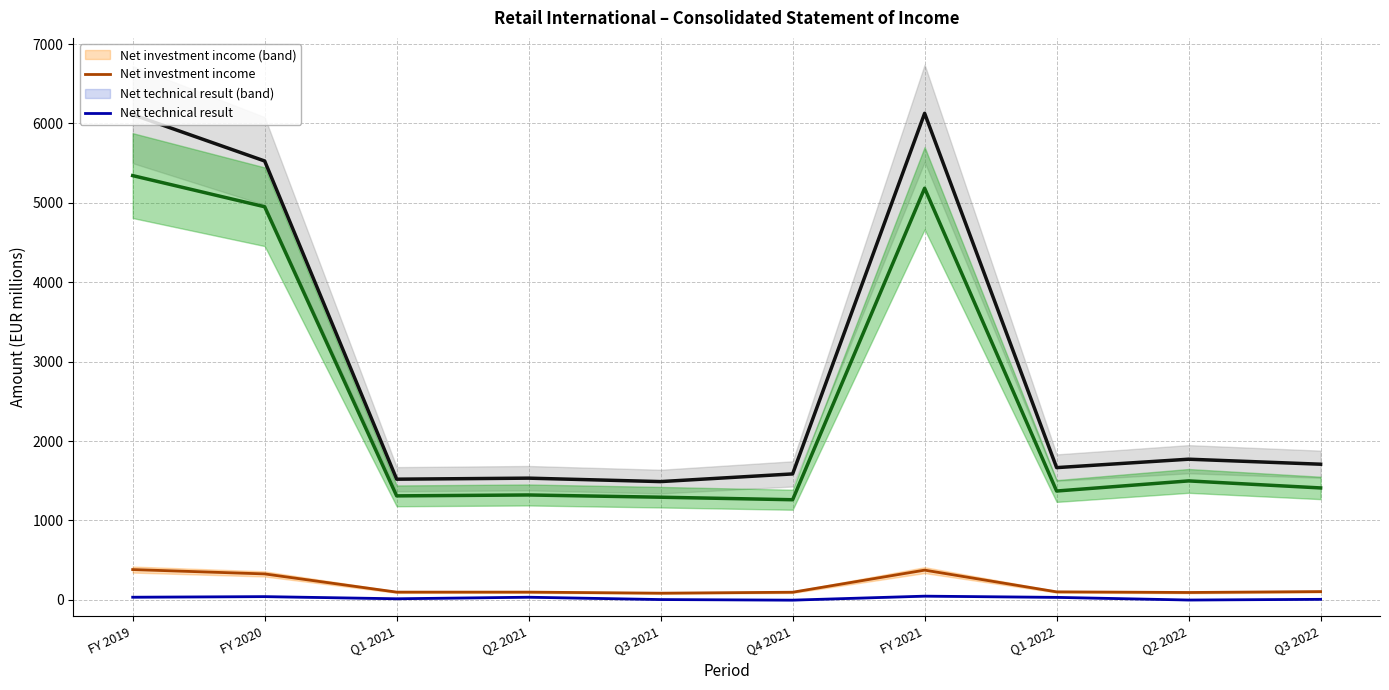

Reading left to right, list all the values displayed in this chart.

Gross written premiums: 6110.7	5526.6	1519.5	1532.5	1489.2	1585.9	6127.1	1665.0	1771.2	1708.1
Net premiums earned: 5342.6	4950.4	1309.4	1320.7	1292.6	1260.7	5183.4	1370.4	1497.7	1409.3
Net investment income: 381.4	326.4	97.2	97.2	83.9	95.9	374.1	100.6	92.6	103.8
Net technical result: 33.1	40.6	13.6	33.0	3.6	-3.7	46.5	31.2	-2.2	6.4